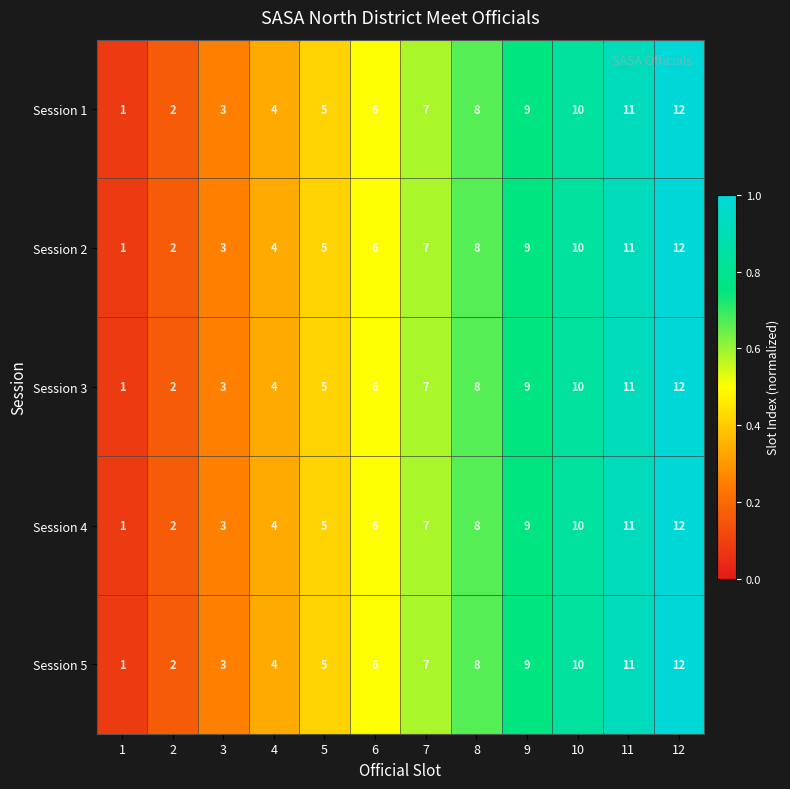

The Session 3 series shows 5 at 5. True or false?

True